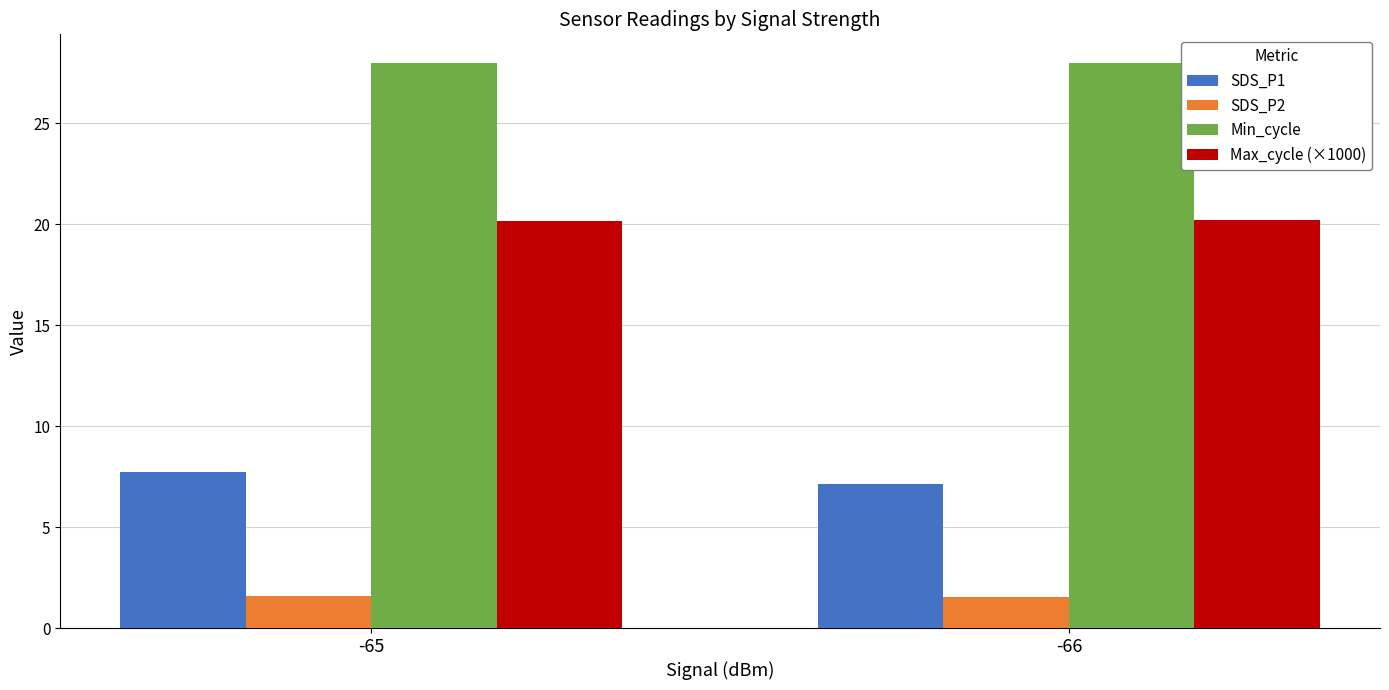

What is the spread (max minus min) of values at -65?

26.4